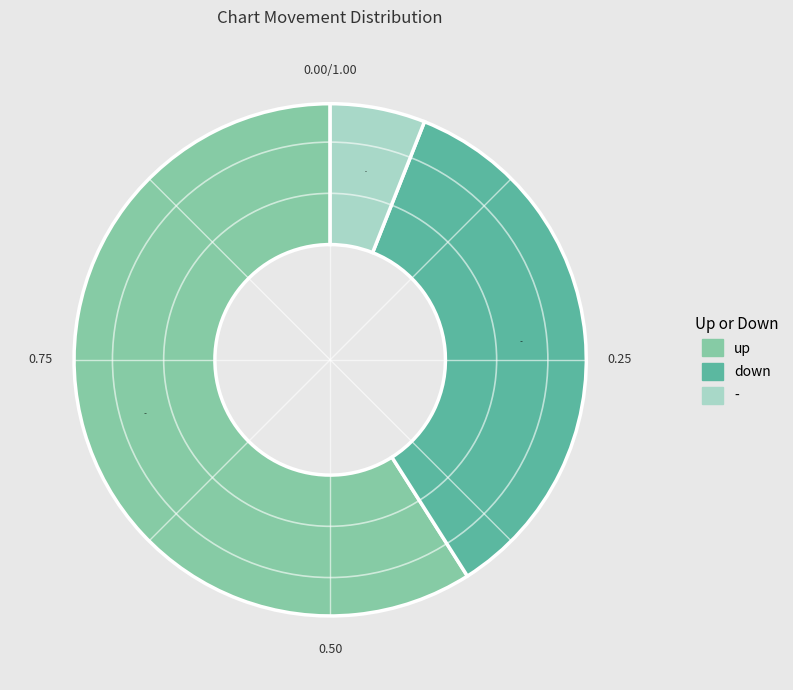

Which slice is the smallest?

-